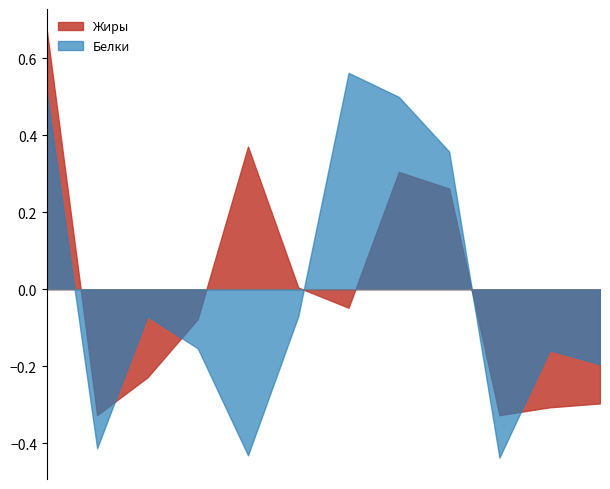

Which series has the largest total across all categories?

Жиры